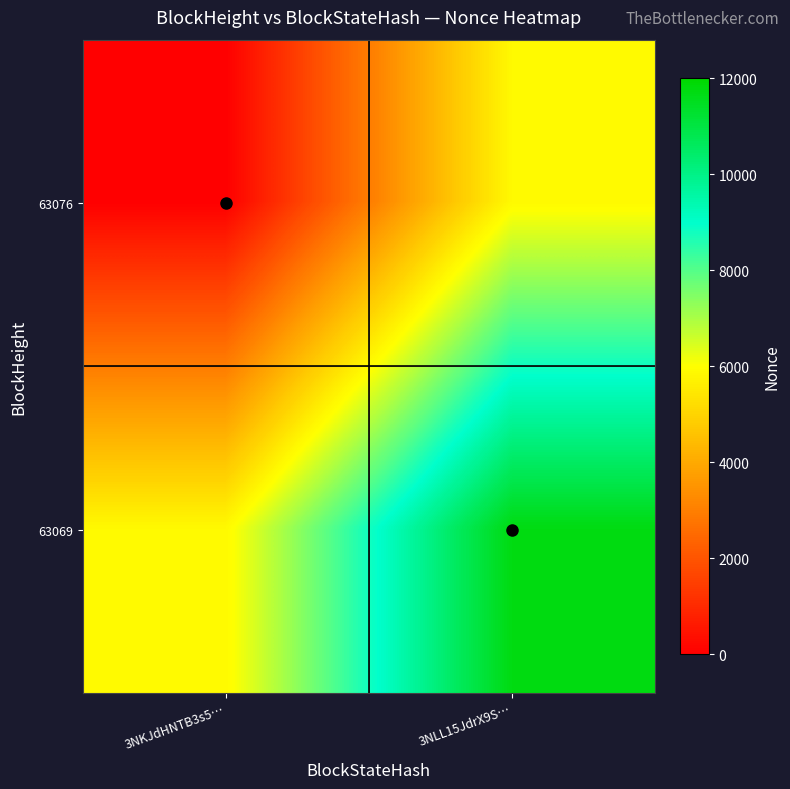

Which series has the largest total across all categories?

63069